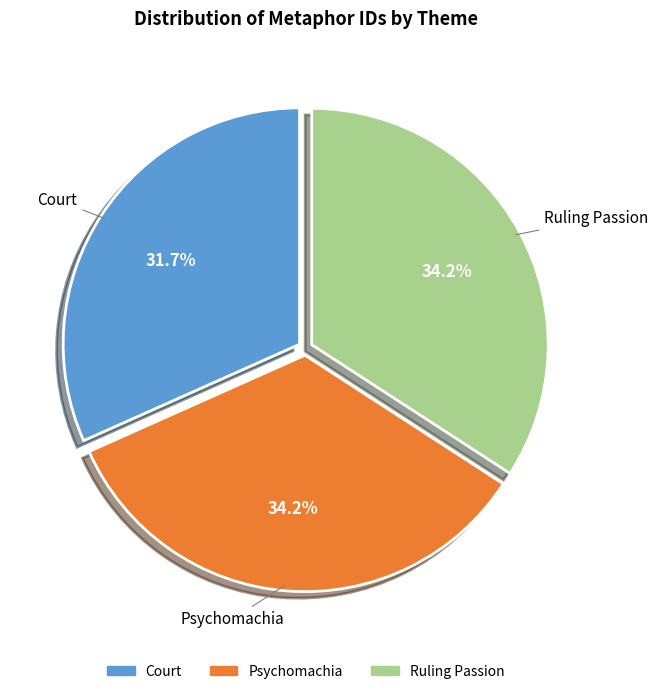

Is it true that Psychomachia is 34% of the pie?

True